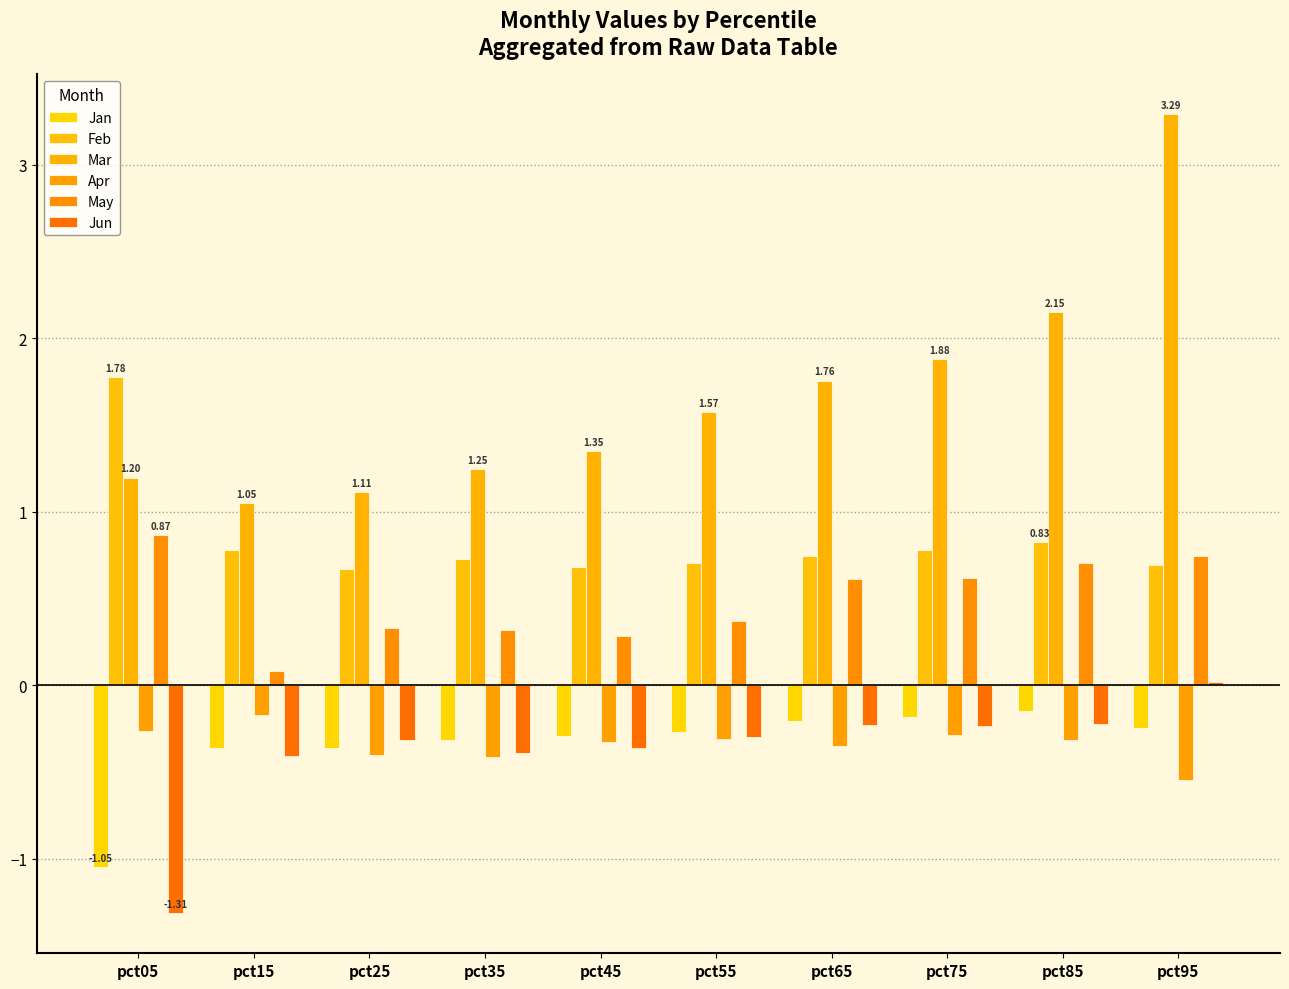

How many series are shown in this chart?

6